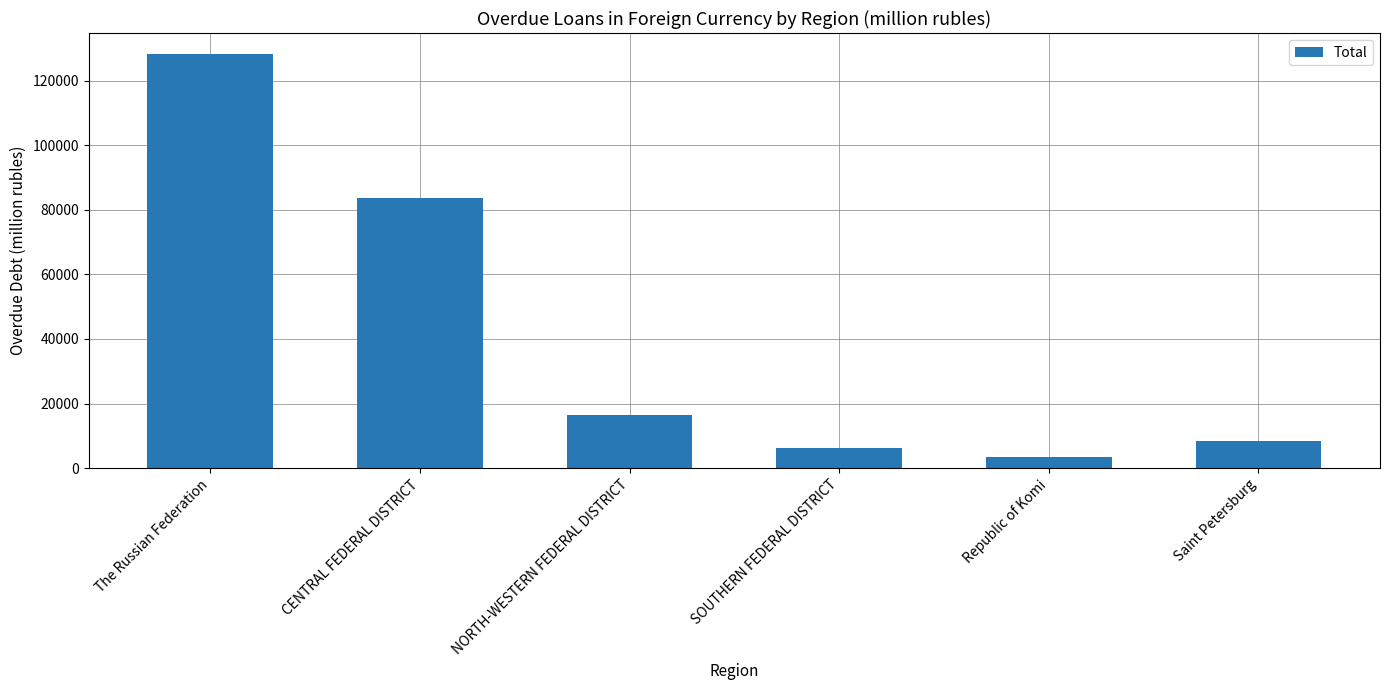

List the labels in order of value, smallest first.

Republic of Komi, SOUTHERN FEDERAL DISTRICT, Saint Petersburg, NORTH-WESTERN FEDERAL DISTRICT, CENTRAL FEDERAL DISTRICT, The Russian Federation